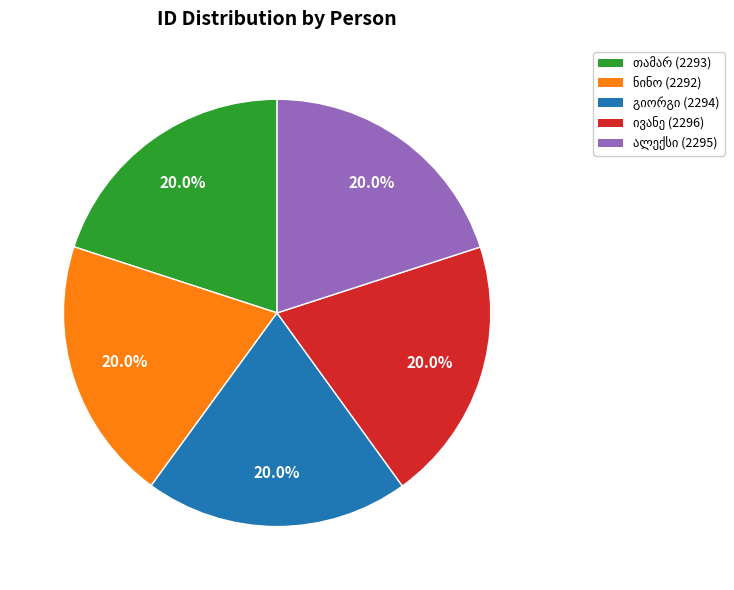

What portion of the pie excludes ალექსი ზურაბის ძე რაზმაზაშვილი?

80.0%